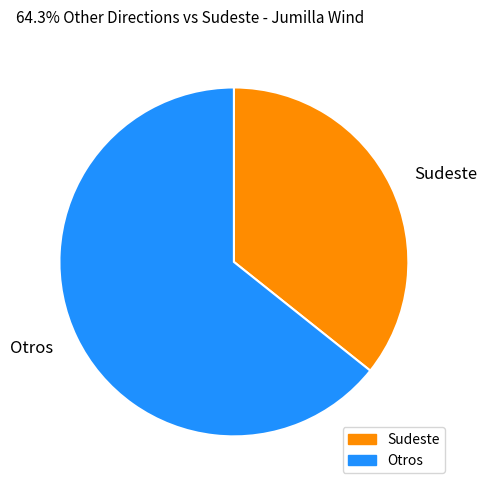

Combined, do Sudeste and Otros account for over 50%?

Yes